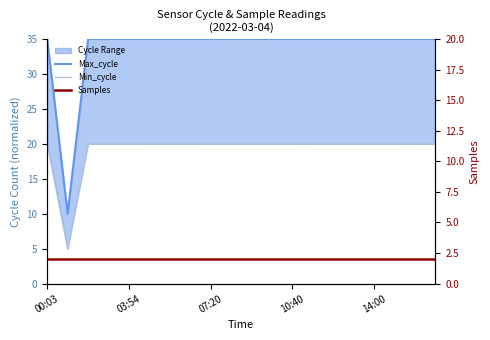

True or false: Min_cycle and Samples cross at least once.

False